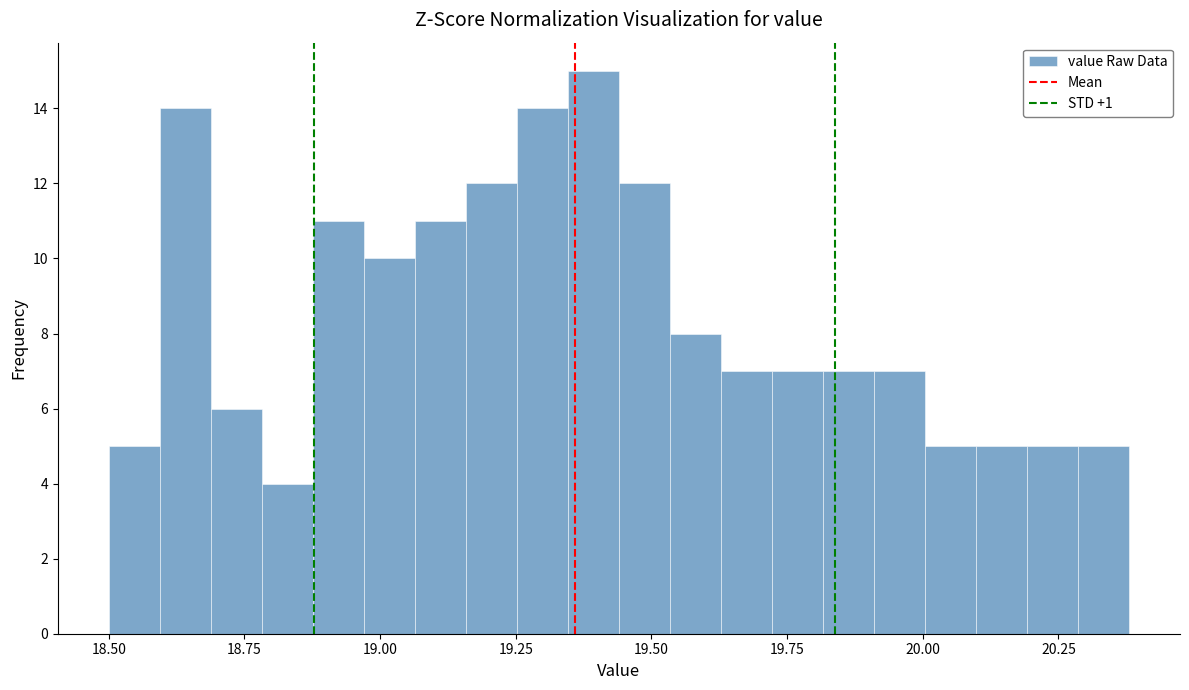

Read against the x-axis, roughly where is the centre of the tallest bar?

19.40